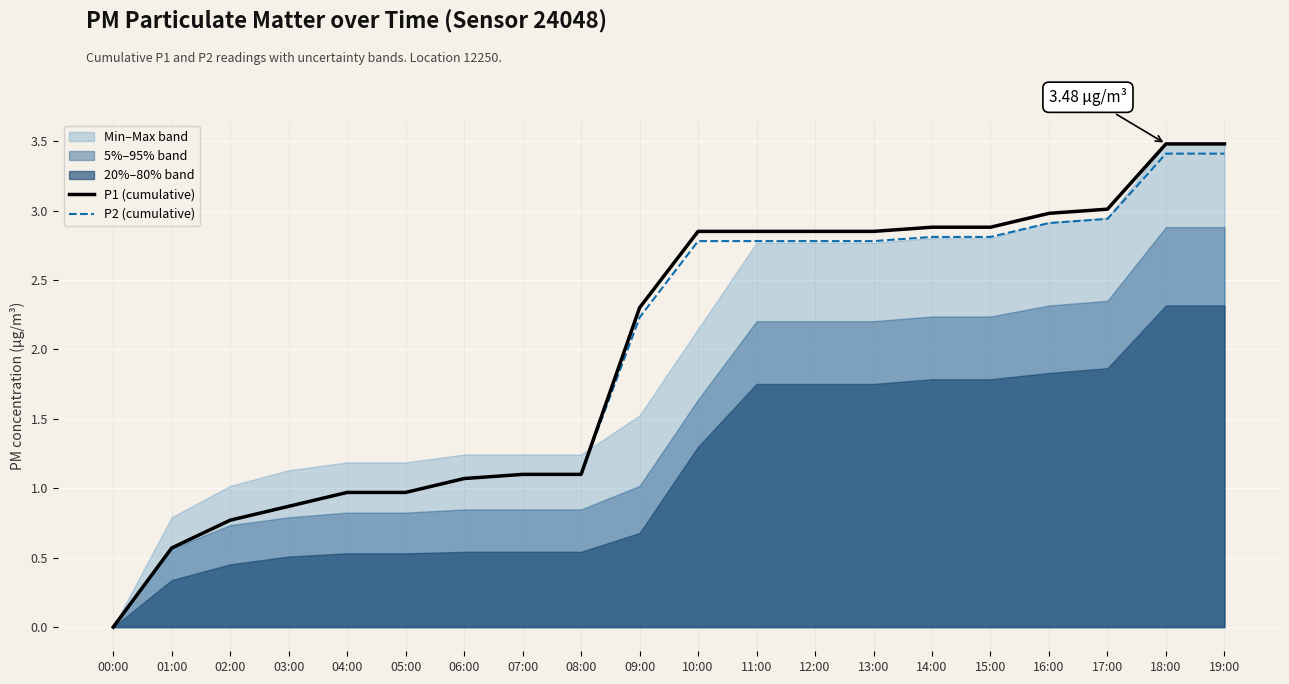

At which label does P1 (cumulative) reach its peak?

18:00